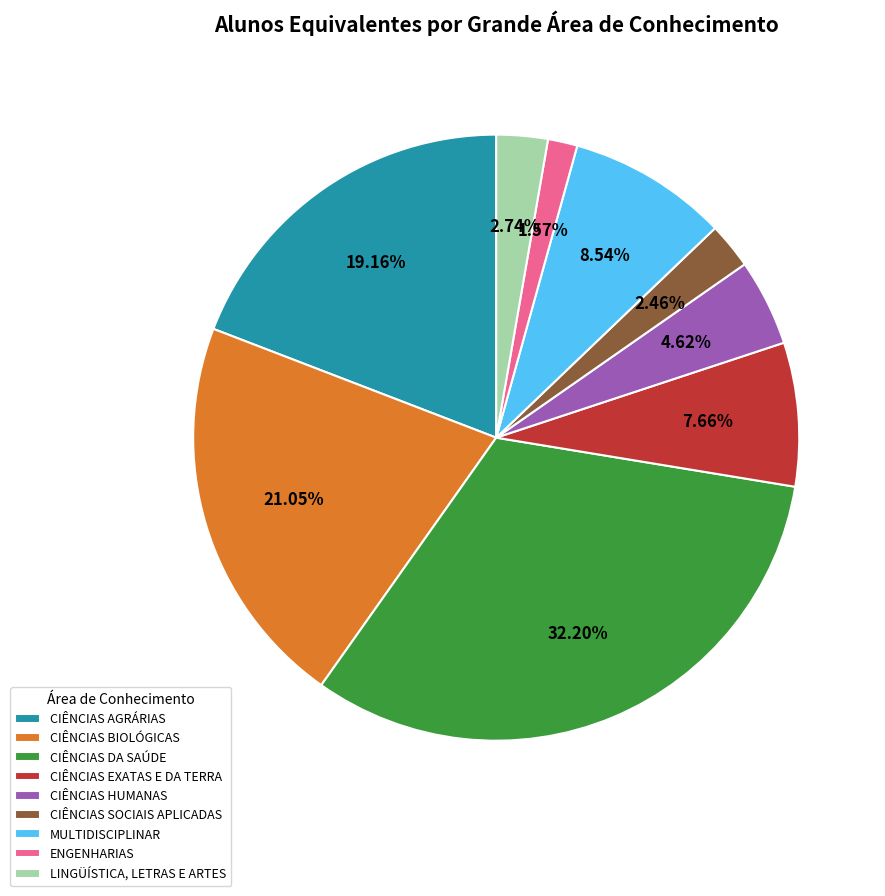

Does CIÊNCIAS AGRÁRIAS represent more than half of the total?

No